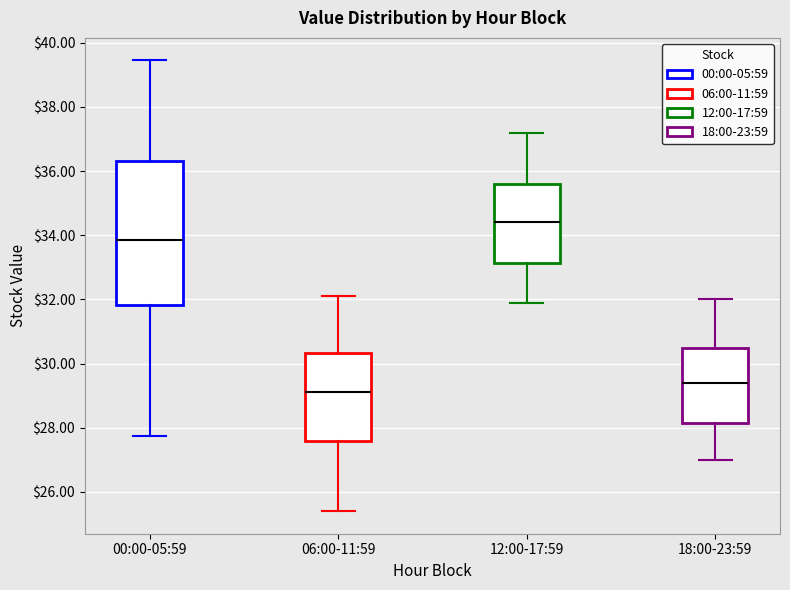

Where does the median line of the box for 00:00-05:59 sit on the y-axis? The values are not printed on the chart, so give them approximately, as read against the axis.

33.8